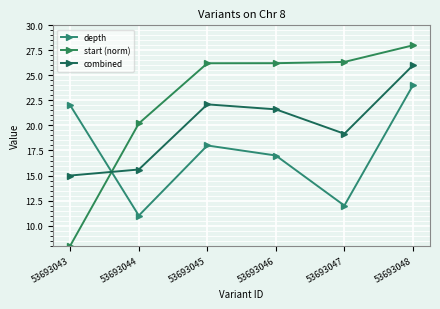

What is the spread (max minus min) of values at 53693046?

9.2